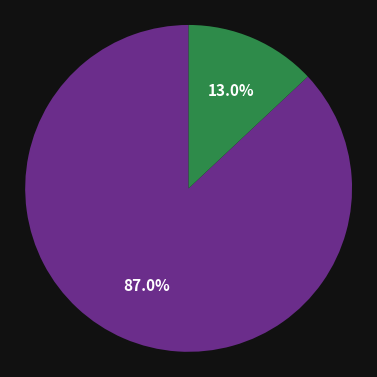

Does any single category account for the majority?

Yes